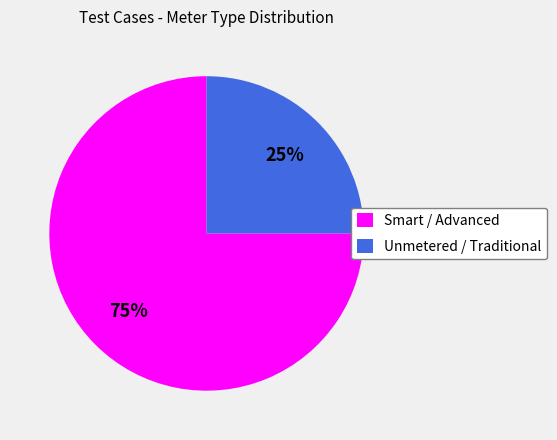

Is Unmetered / Traditional the majority of the pie?

No